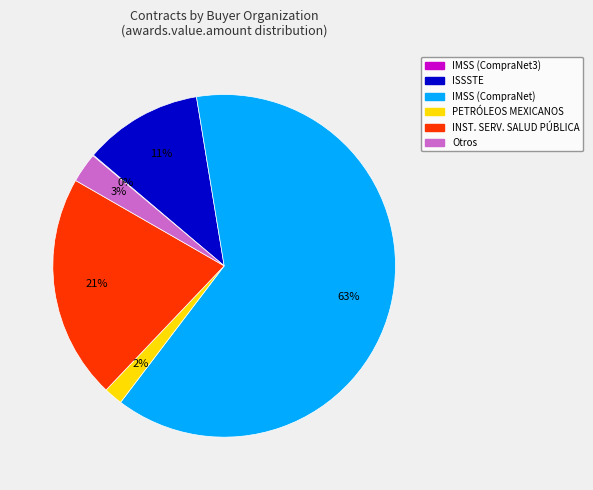

To the nearest percent, what is the difference between the largest and smallest slice percentages?

63%